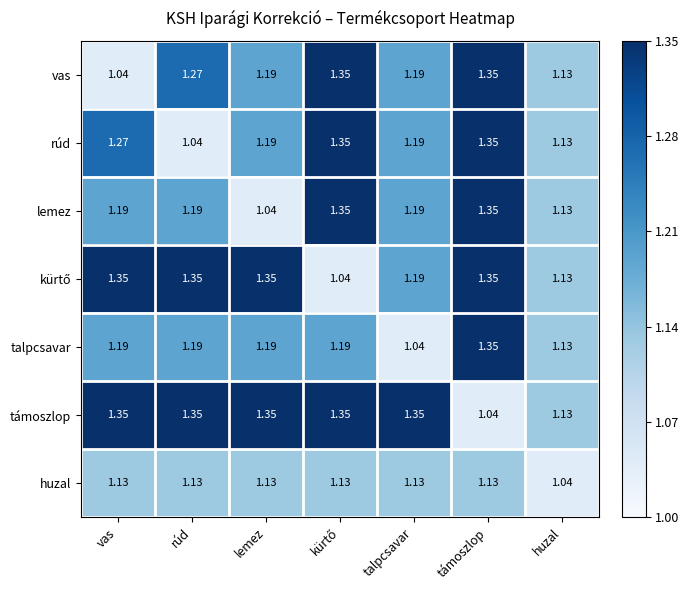

At which category is the sum across all series the highest?

támoszlop